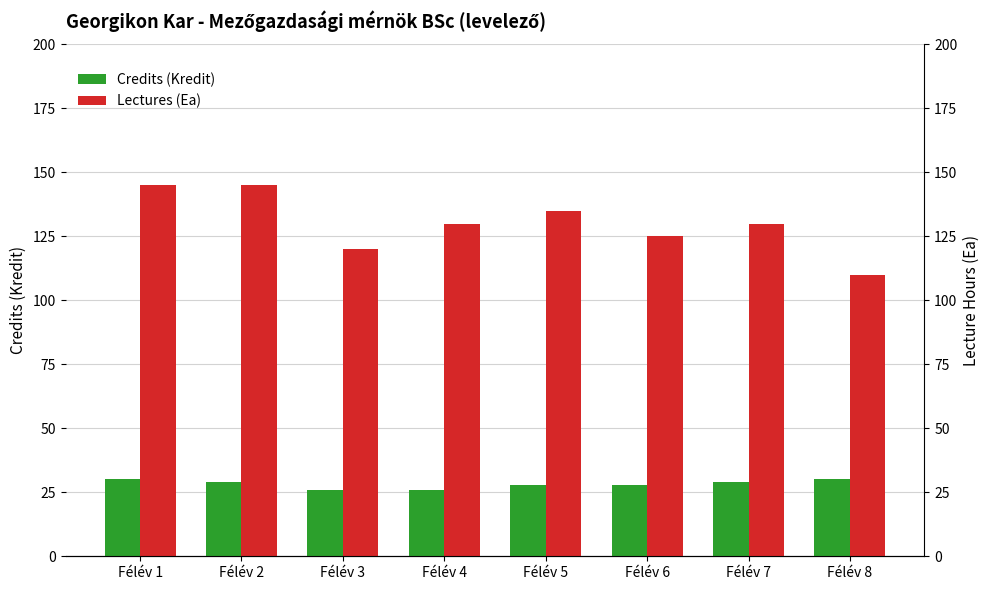

Which label corresponds to the smallest value in the chart?

Félév 3